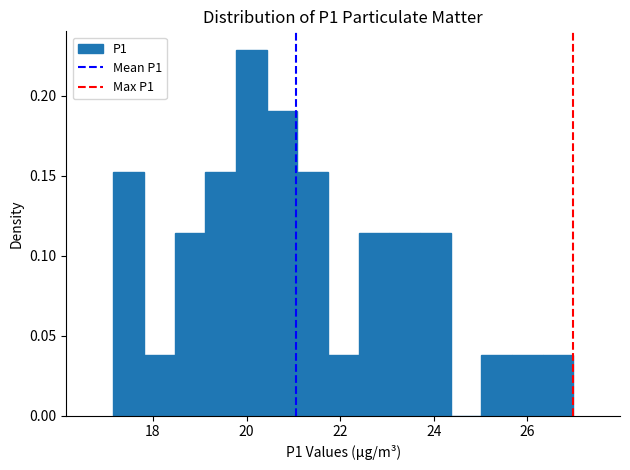

Around what value on the x-axis is the tallest bar? Give the approximate position of its centre, as read against the axis.

20.0